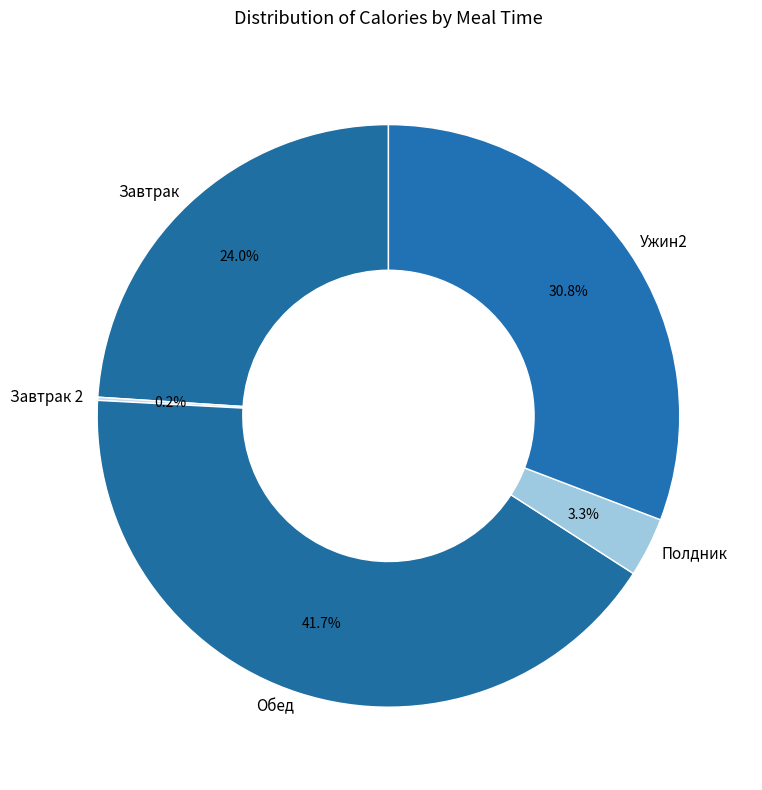

What is the ratio of the value at Завтрак to the value at Полдник?

7.3